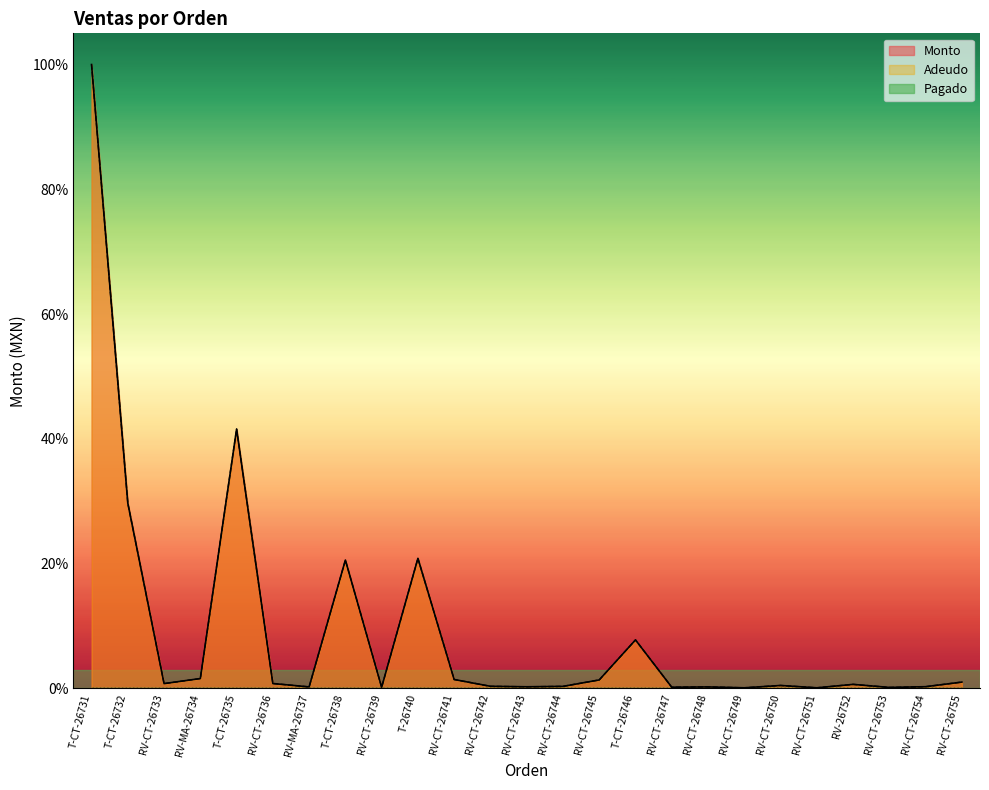

The value of Monto at RV-CT-26750 is 0.2. True or false?

False